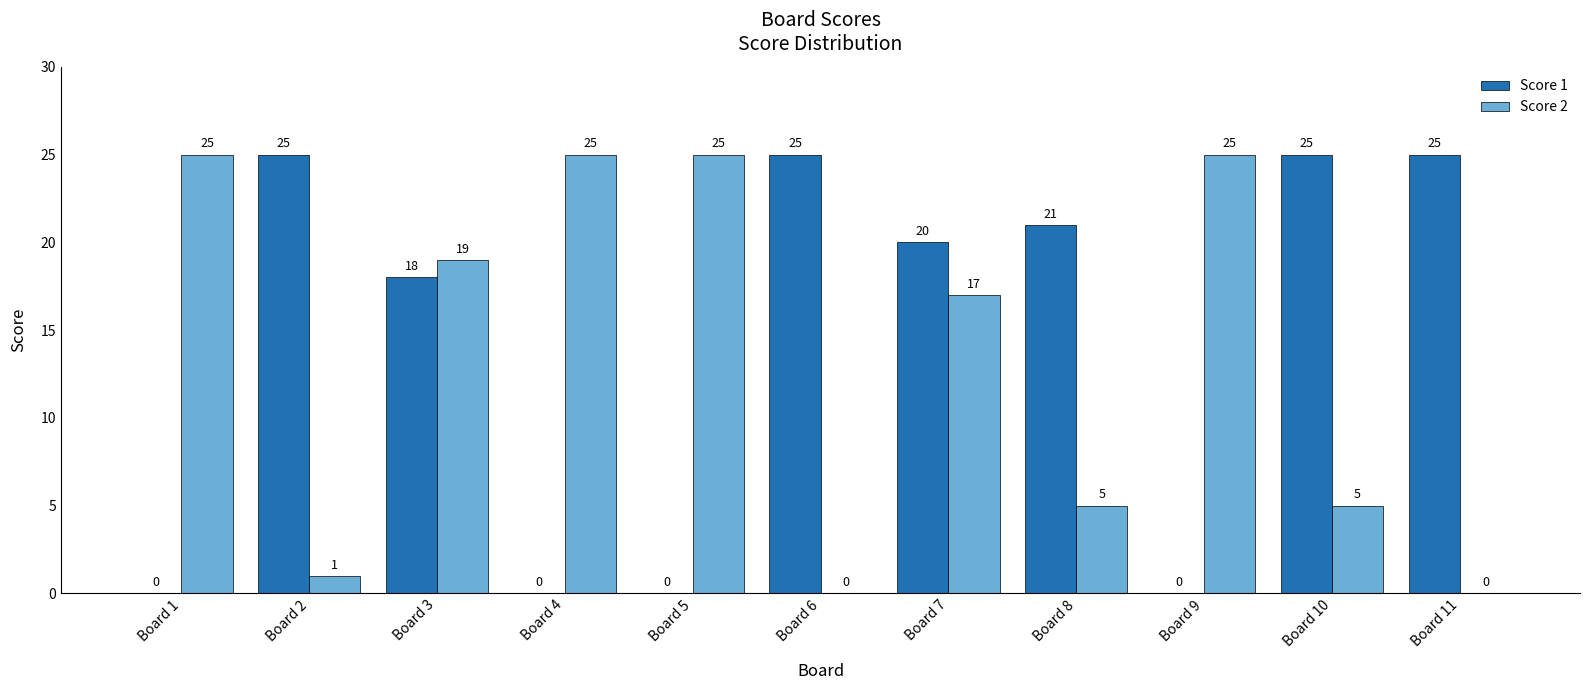

Reading right to left, transcribe all the data shown in this chart.

Score 1: Board 11=25	Board 10=25	Board 9=0	Board 8=21	Board 7=20	Board 6=25	Board 5=0	Board 4=0	Board 3=18	Board 2=25	Board 1=0
Score 2: Board 11=0	Board 10=5	Board 9=25	Board 8=5	Board 7=17	Board 6=0	Board 5=25	Board 4=25	Board 3=19	Board 2=1	Board 1=25